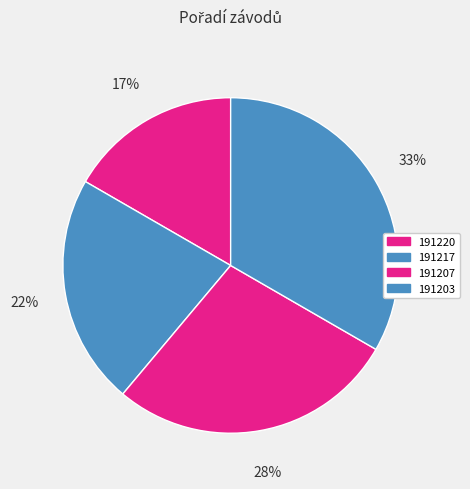

Which has a higher value, 191203 or 191207?

191203